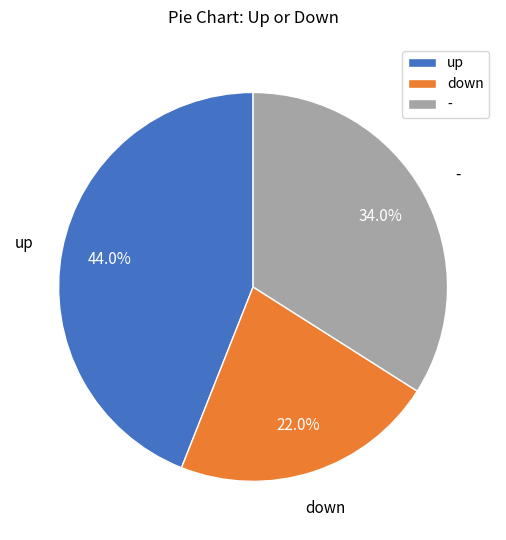

What percentage is the - slice, to the nearest percent?

34%